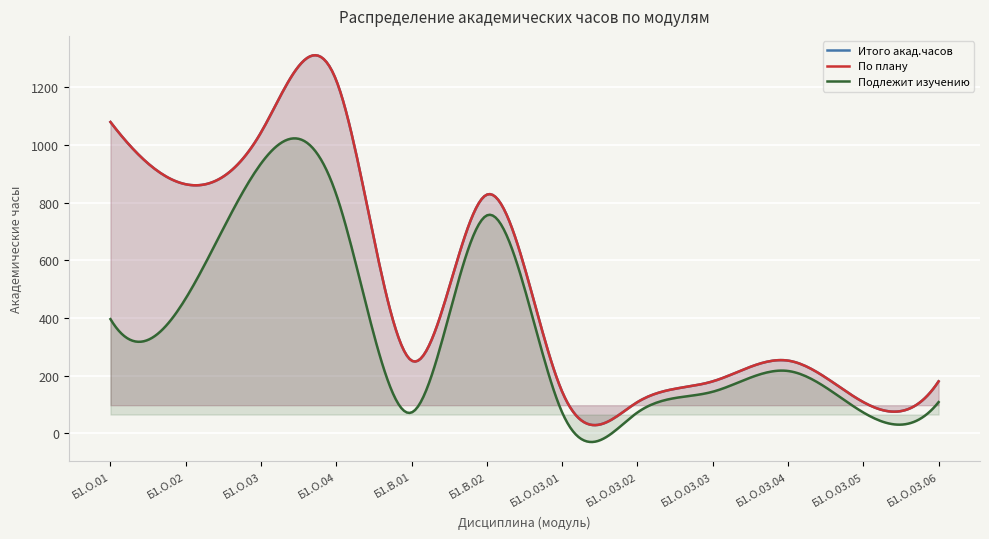

What is the sum of all Итого акад.часов values?

6264